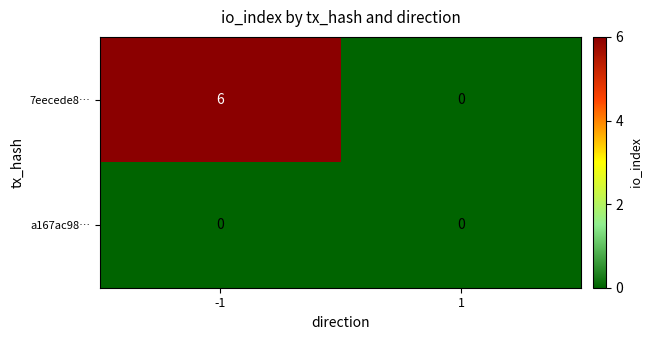

What is the maximum value shown in the chart?

6